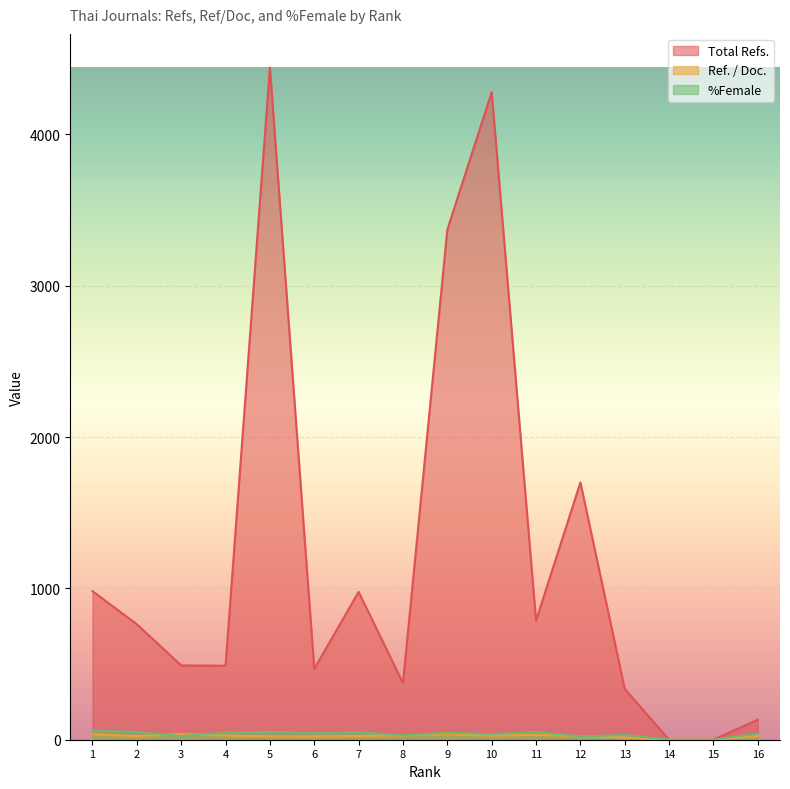

What is the highest value of the Ref. / Doc. series?

37.8